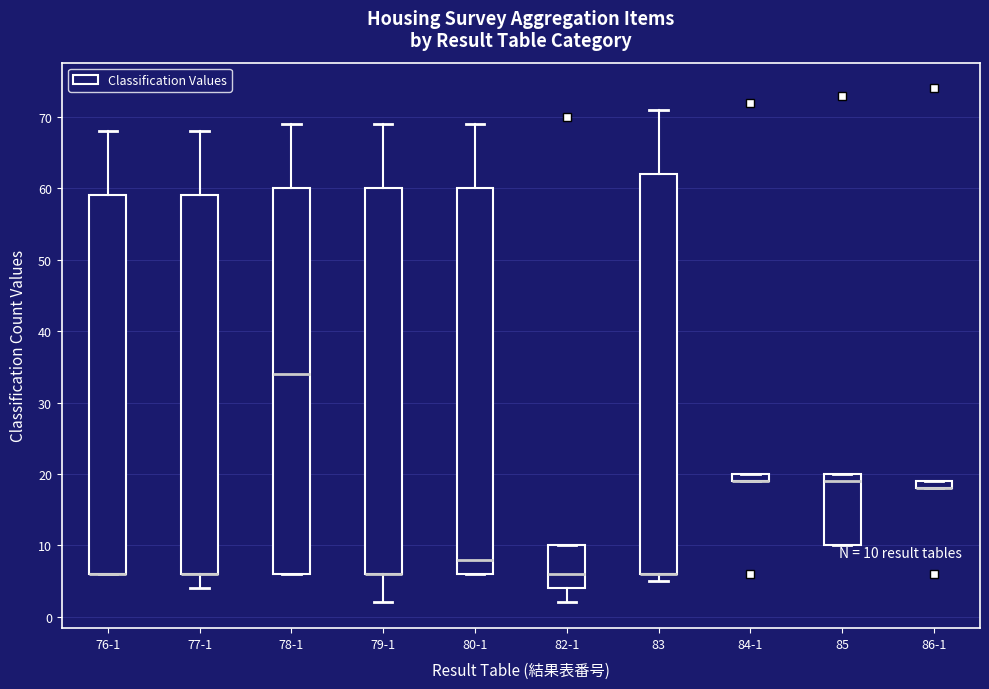

Which box is the tallest, from its lower edge to its upper edge?

83